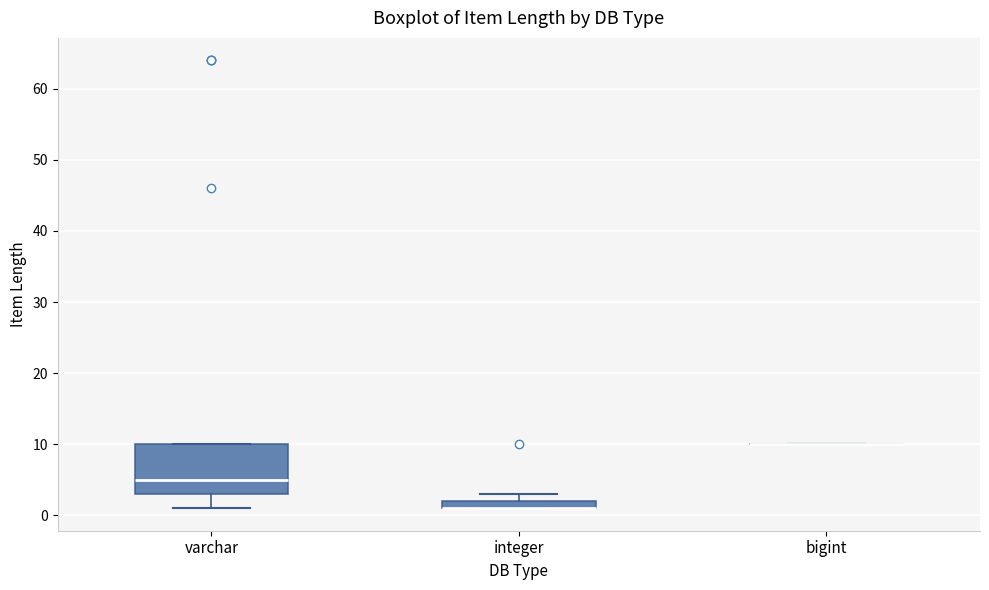

Comparing the boxes themselves (not the whiskers), which one is the tallest?

varchar